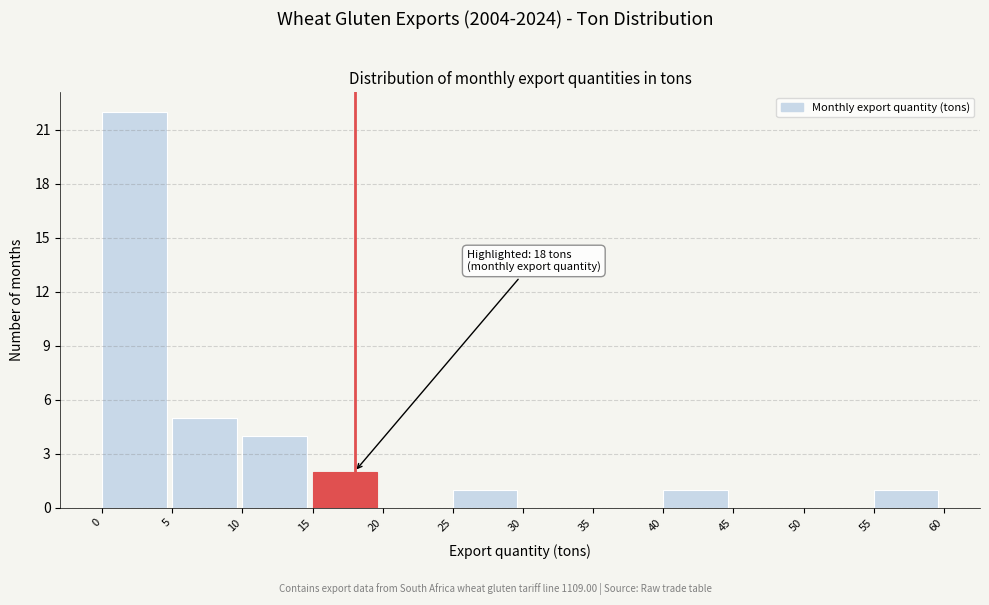

Which range on the x-axis has the tallest bar?

0 to 5